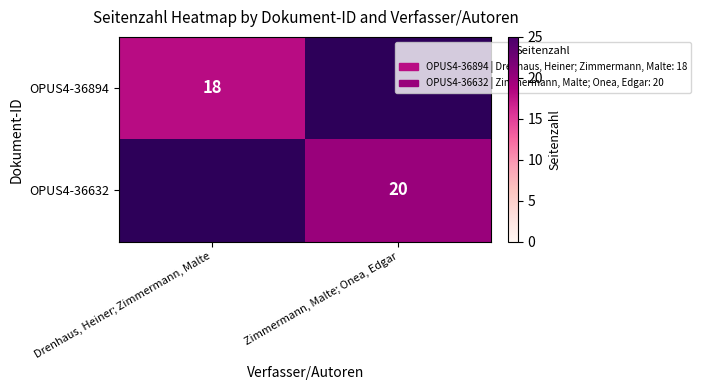

The value of OPUS4-36894 at Drenhaus, Heiner; Zimmermann, Malte is 5. True or false?

False